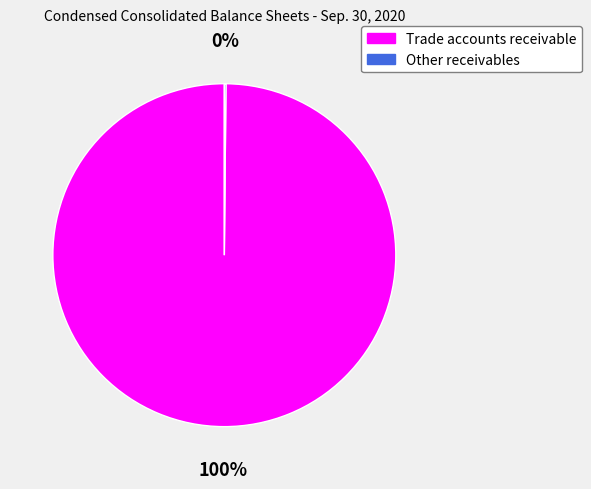

Is there any slice that represents more than half of the pie?

Yes